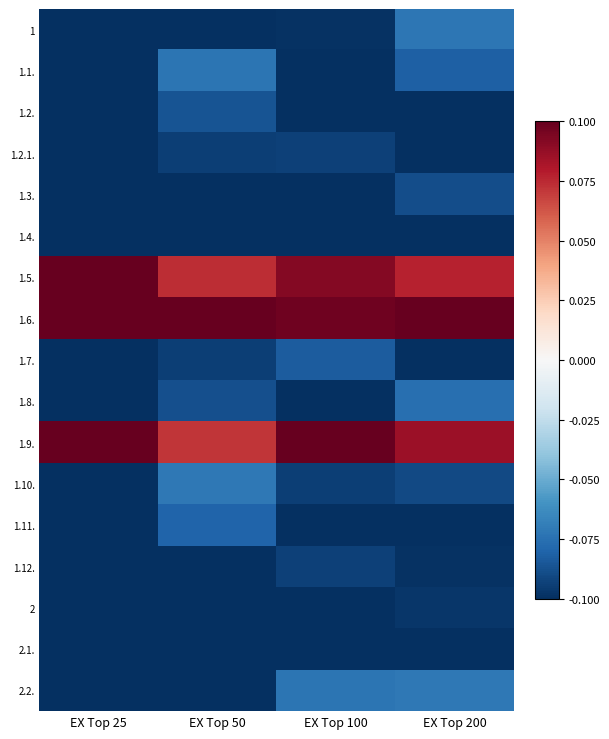

What is the total value across all series at EX Top 100?

-1.0